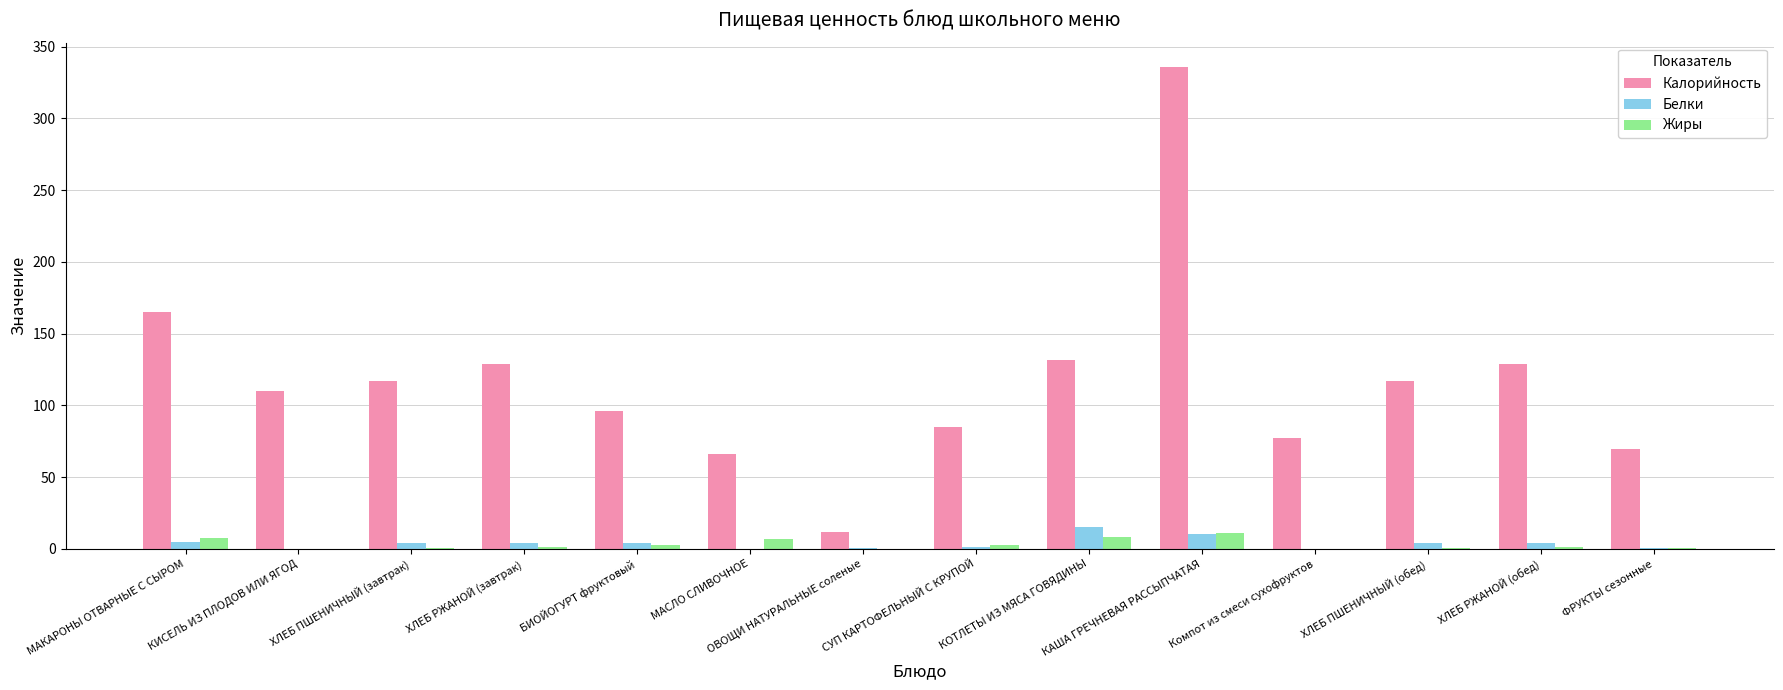

What is the sum of all Калорийность values?

1641.1